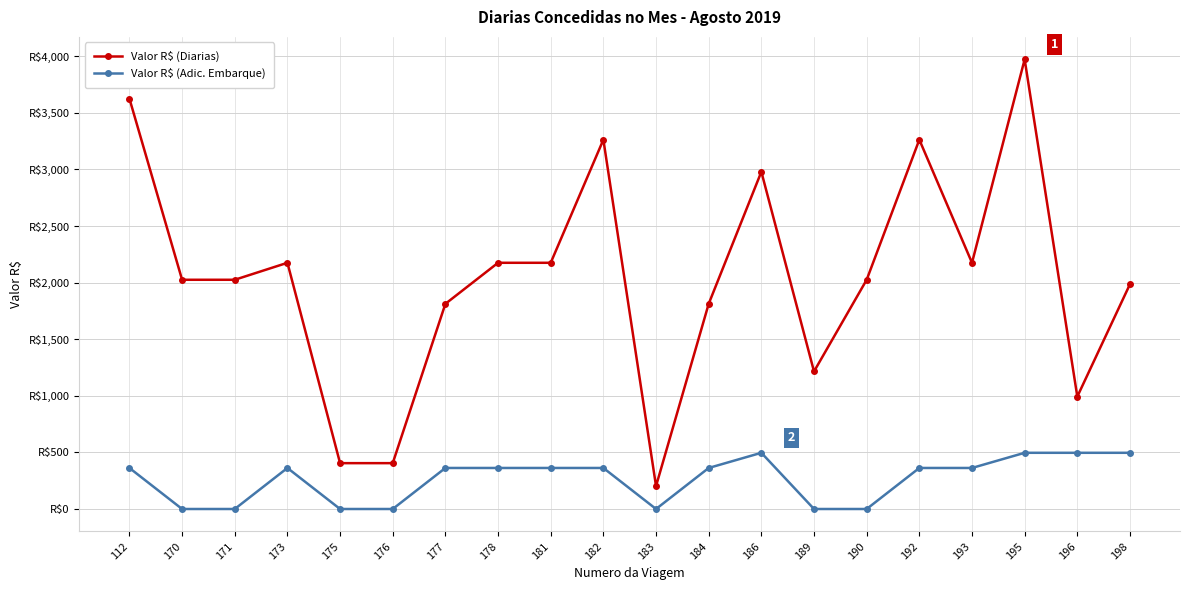

Where is Valor R$ (Diarias) nearest to the value 2087?

170